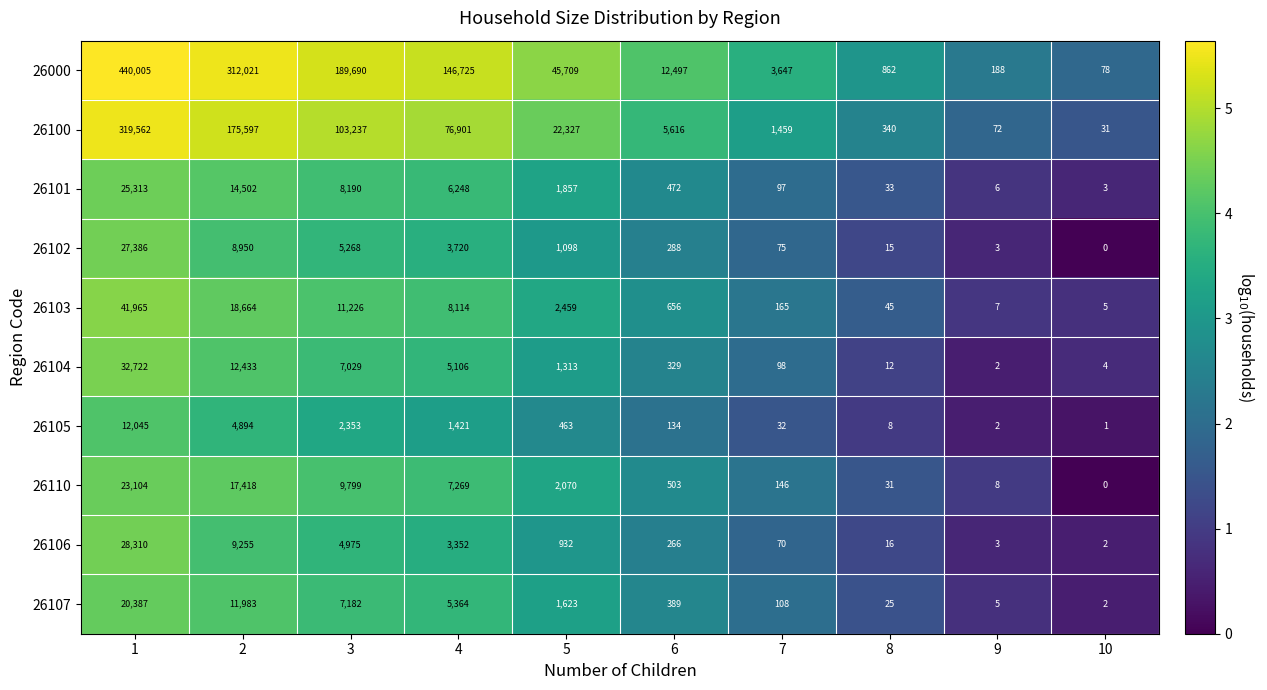

At which category does the chart reach its minimum across all series?

10